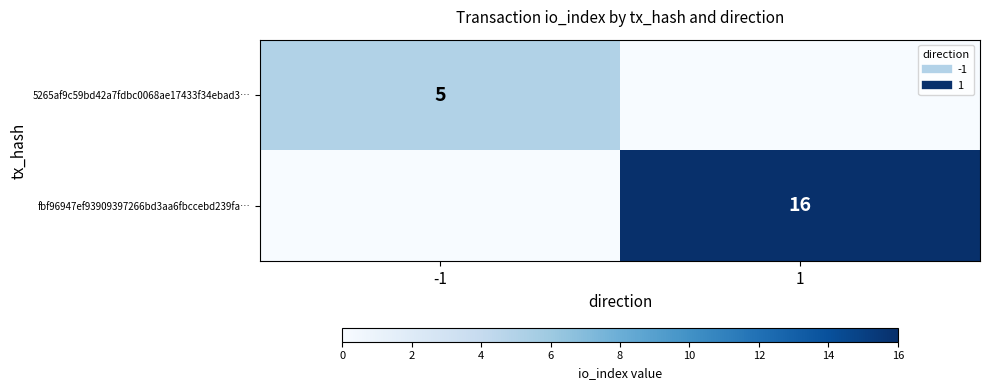

How many fbf96947ef93909397266bd3aa6fbccebd239fa… values are between 0 and 16?

2